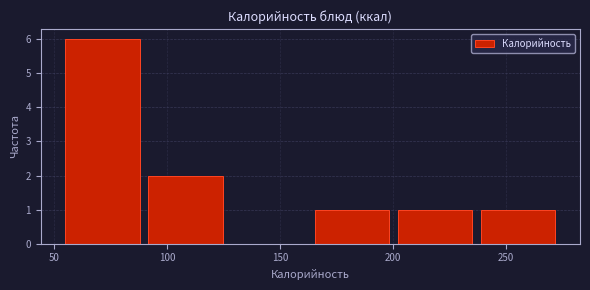

Reading left to right, transcribe this chart: for each bar, give the range it covers on the x-axis and its height. Neither the bar edges nor the heights are printed on the chart, so give them approximately, as read against the axes.

55 to 90: 6
90 to 125: 2
125 to 165: 0
165 to 200: 1
200 to 235: 1
235 to 275: 1